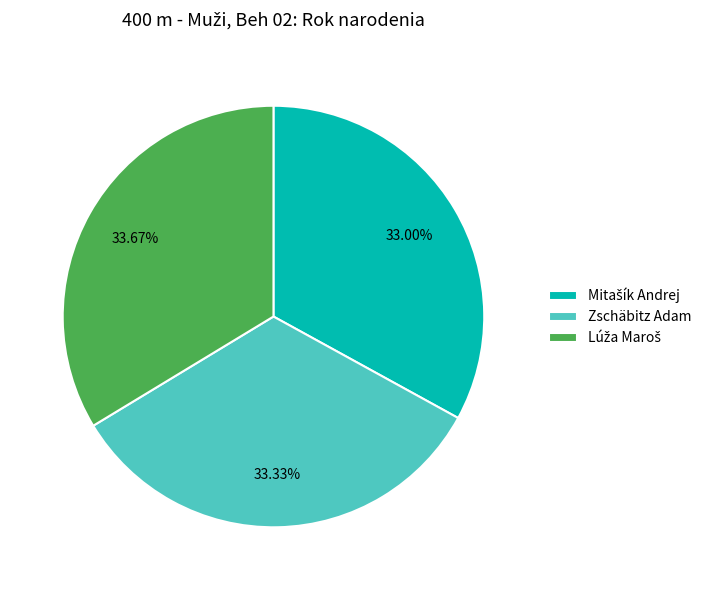

Is there any slice that represents more than half of the pie?

No